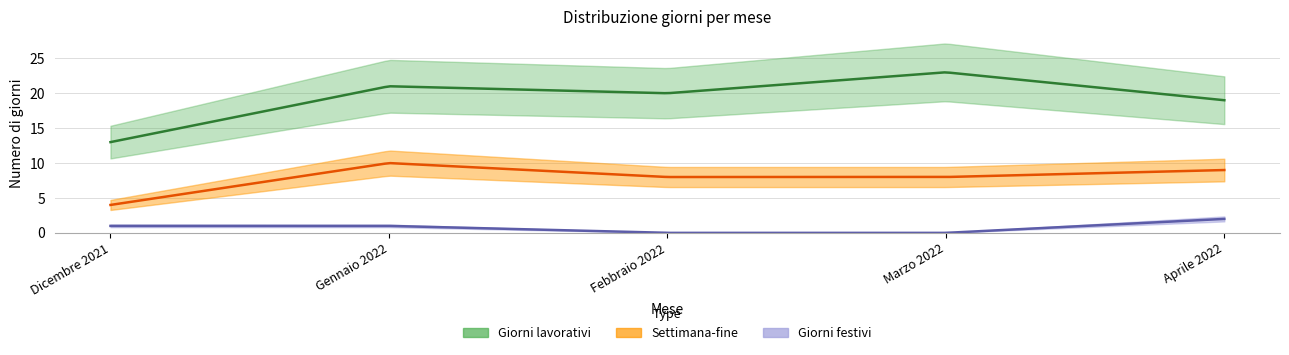

What is the average value of the Giorni lavorativi series?

19